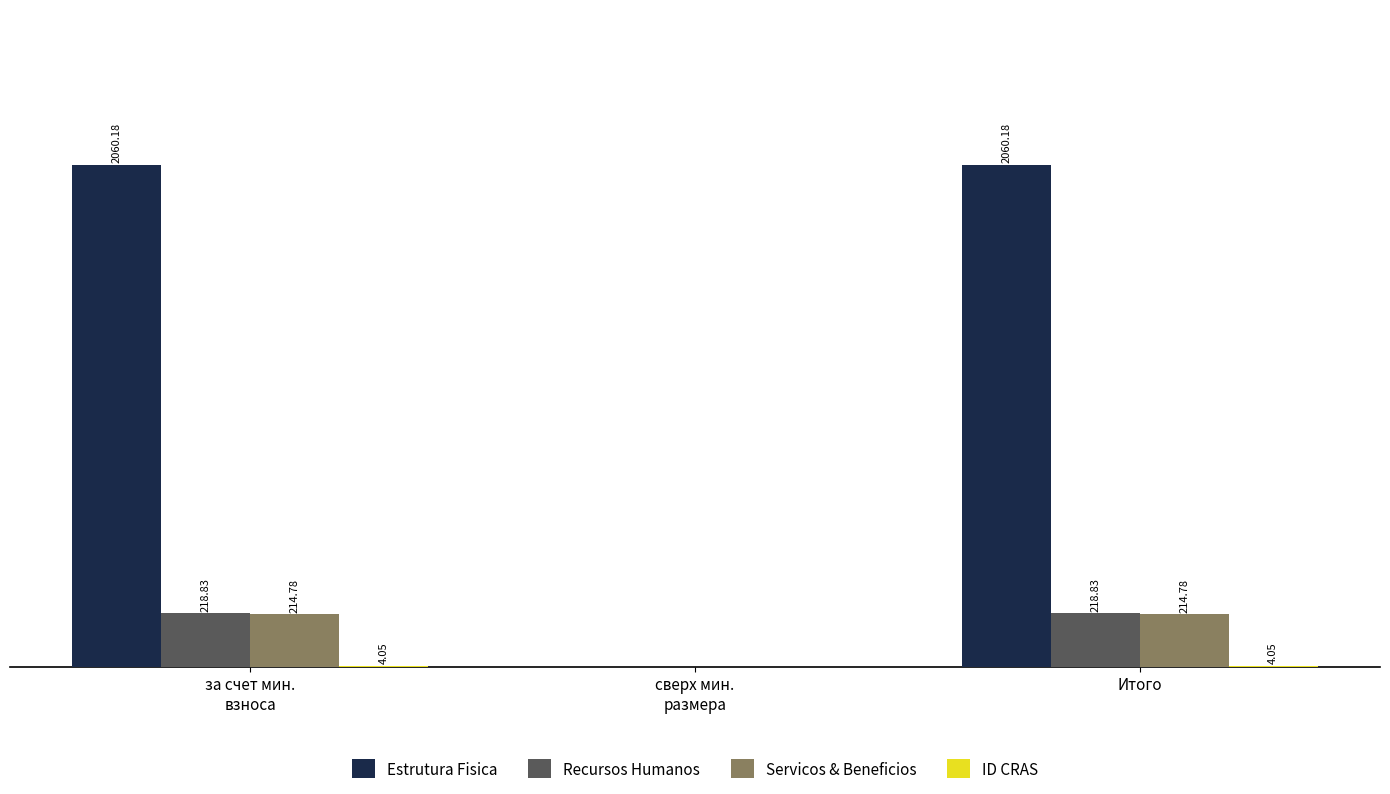

Which series has the largest total across all categories?

Estrutura Fisica